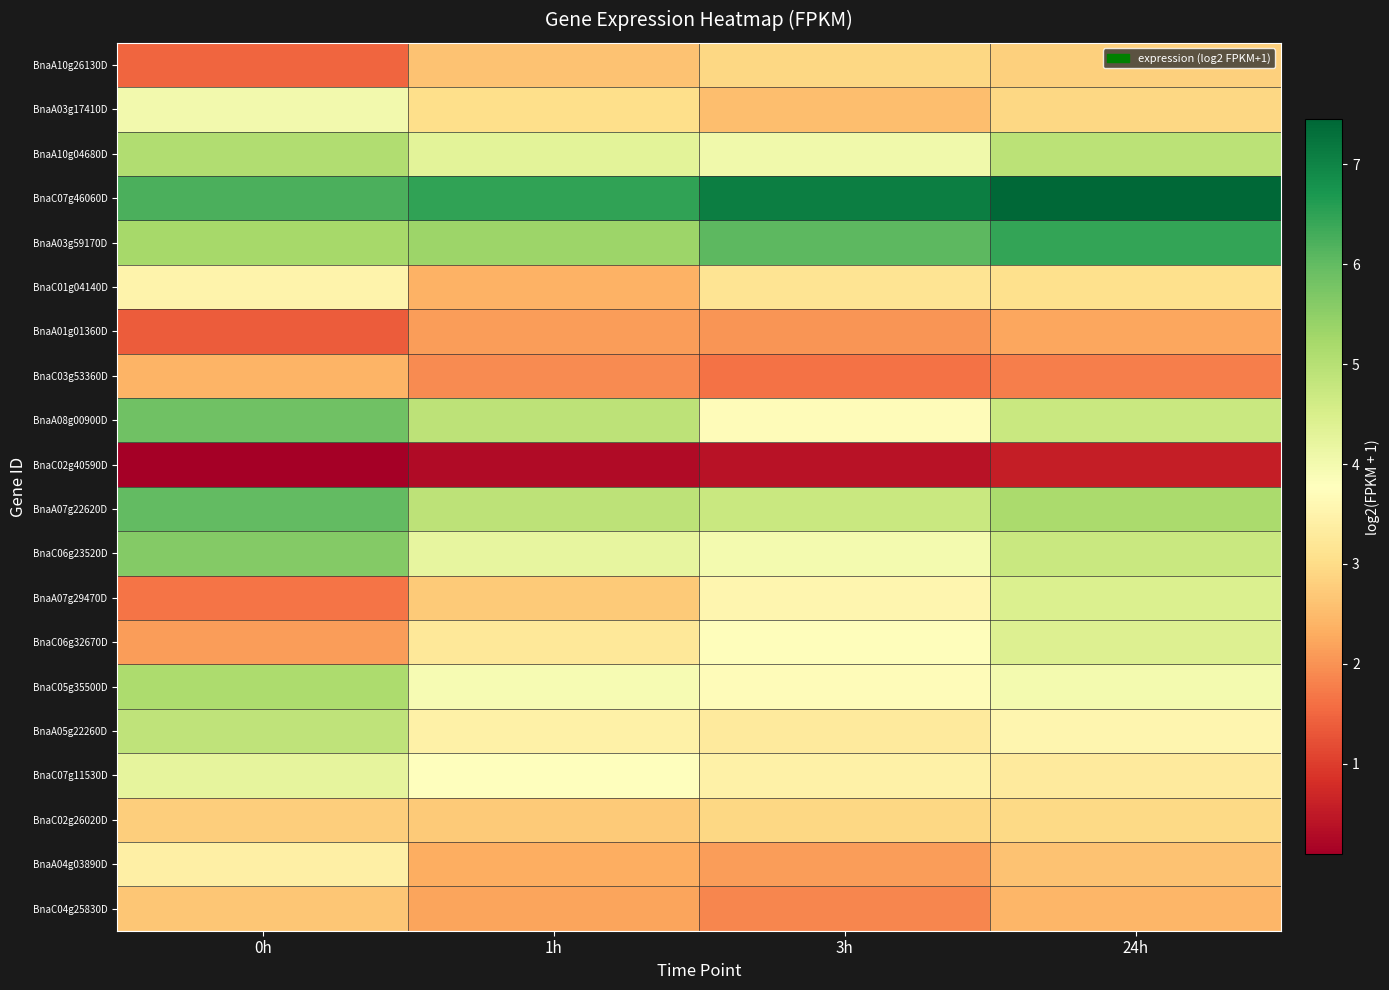

Rank the series by their maximum value, from highest to lowest.

BnaC07g46060D, BnaA03g59170D, BnaA07g22620D, BnaA08g00900D, BnaC06g23520D, BnaC05g35500D, BnaA10g04680D, BnaA05g22260D, BnaA07g29470D, BnaC06g32670D, BnaC07g11530D, BnaA03g17410D, BnaC01g04140D, BnaA04g03890D, BnaC02g26020D, BnaA10g26130D, BnaC04g25830D, BnaC03g53360D, BnaA01g01360D, BnaC02g40590D